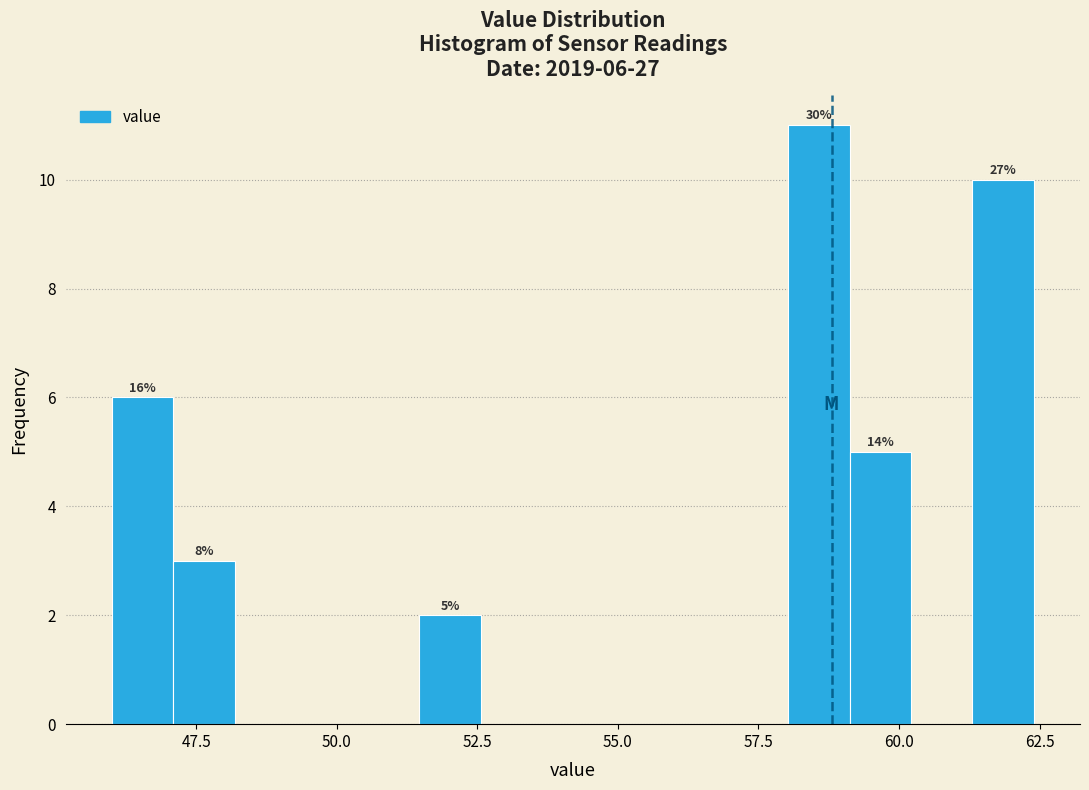

Around what value on the x-axis is the tallest bar? Give the approximate position of its centre, as read against the axis.

58.5